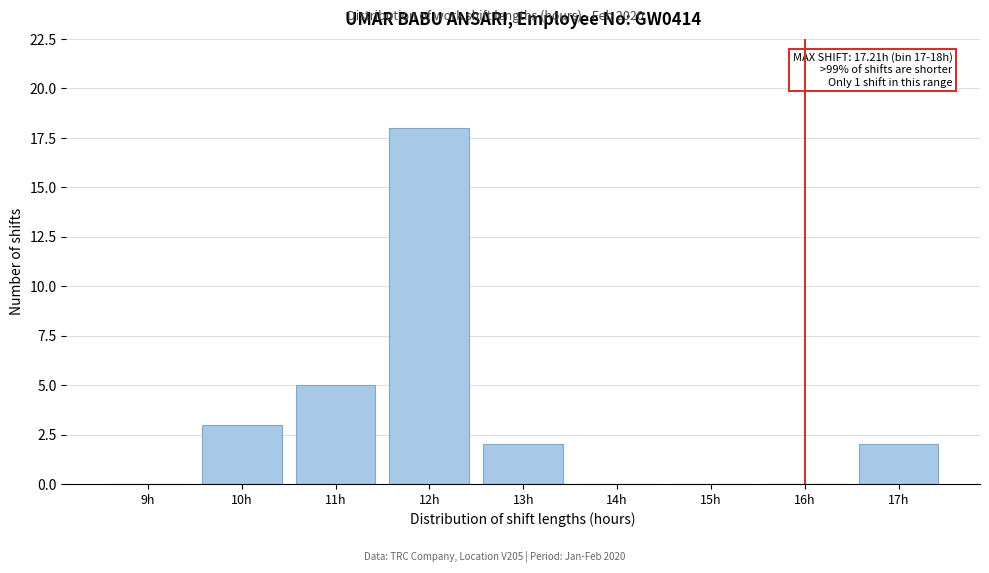

Reading left to right, extract all data points from this chart.

9h=0	10h=3	11h=5	12h=18	13h=2	14h=0	15h=0	16h=0	17h=2